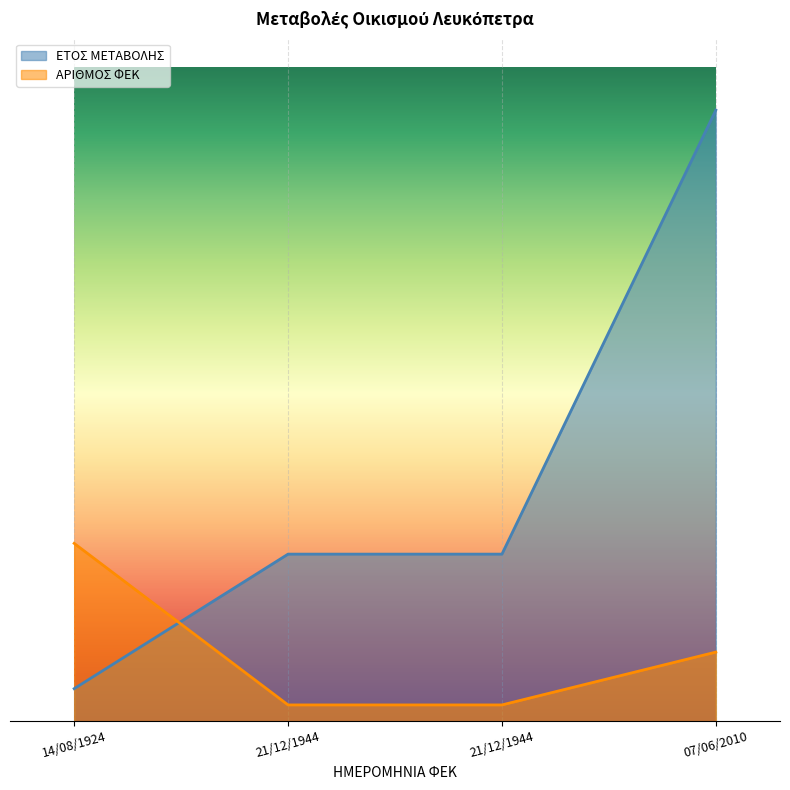

Rank the series at 07/06/2010 from lowest to highest value.

ΑΡΙΘΜΟΣ ΦΕΚ, ΕΤΟΣ ΜΕΤΑΒΟΛΗΣ